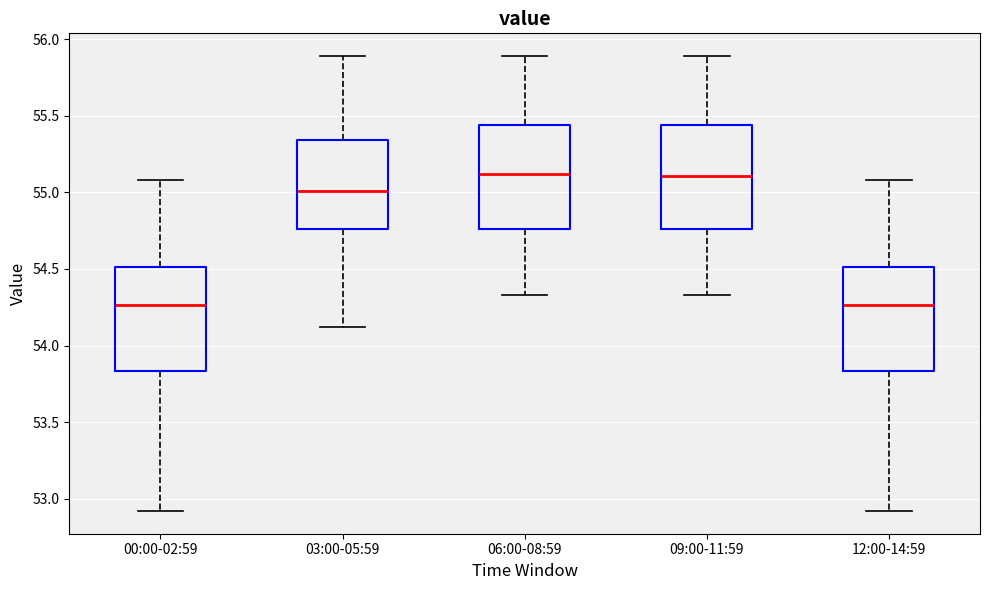

Reading left to right, transcribe this box plot: for each box, give where its median line is, the range the box spans, and where its two whiskers end, as read against the y-axis. The values are not printed on the chart, so give them approximately, as read against the axis.

00:00-02:59: median 54.25, box 53.85 to 54.50, whiskers 52.90 to 55.10
03:00-05:59: median 55.00, box 54.75 to 55.35, whiskers 54.10 to 55.90
06:00-08:59: median 55.10, box 54.75 to 55.45, whiskers 54.35 to 55.90
09:00-11:59: median 55.10, box 54.75 to 55.45, whiskers 54.35 to 55.90
12:00-14:59: median 54.25, box 53.85 to 54.50, whiskers 52.90 to 55.10